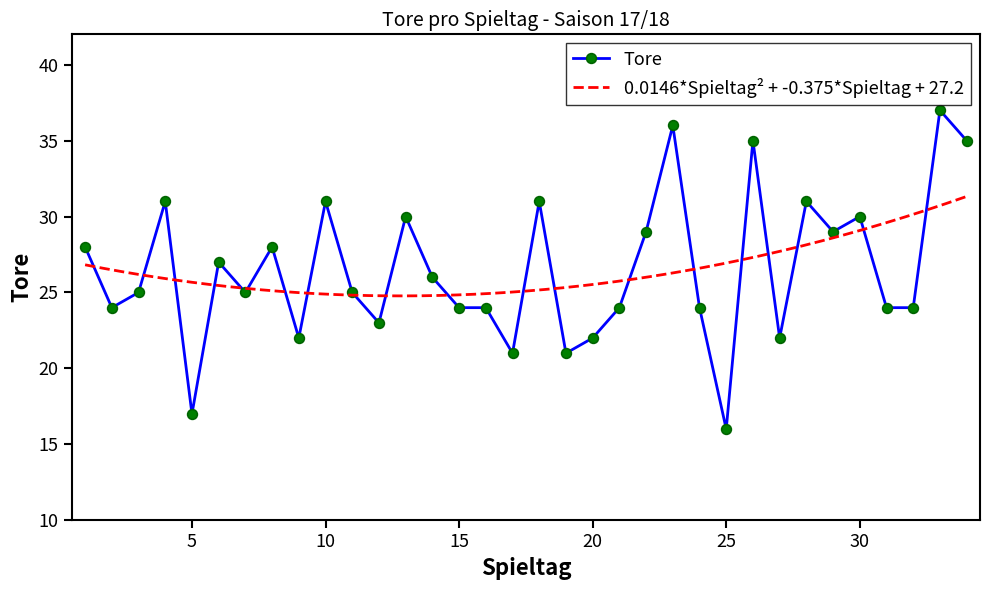

Which has a higher value, 11 or 10?

10